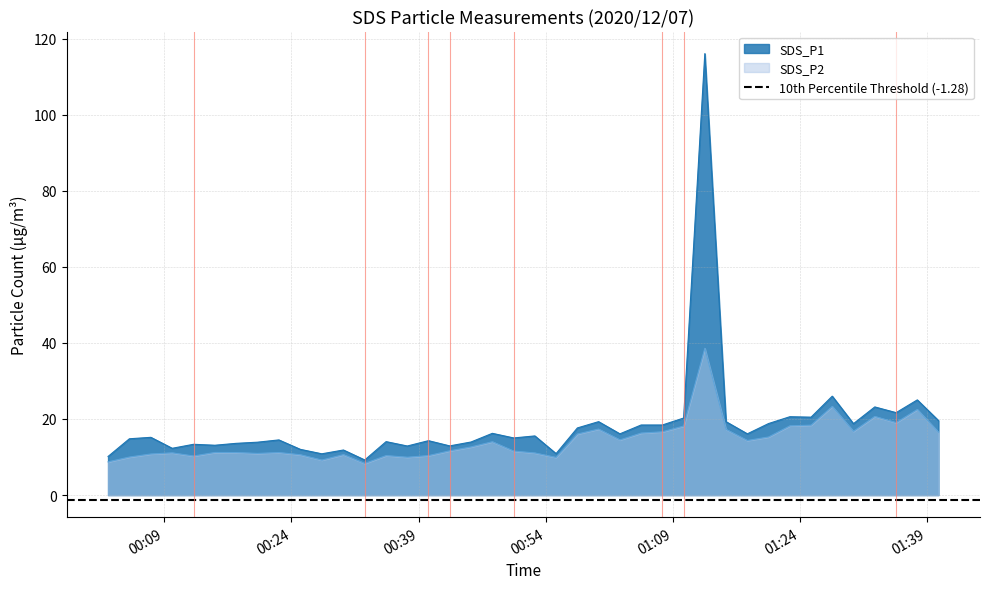

Between 2020/12/07 00:52:43 and 2020/12/07 00:37:40, which is larger?

2020/12/07 00:52:43